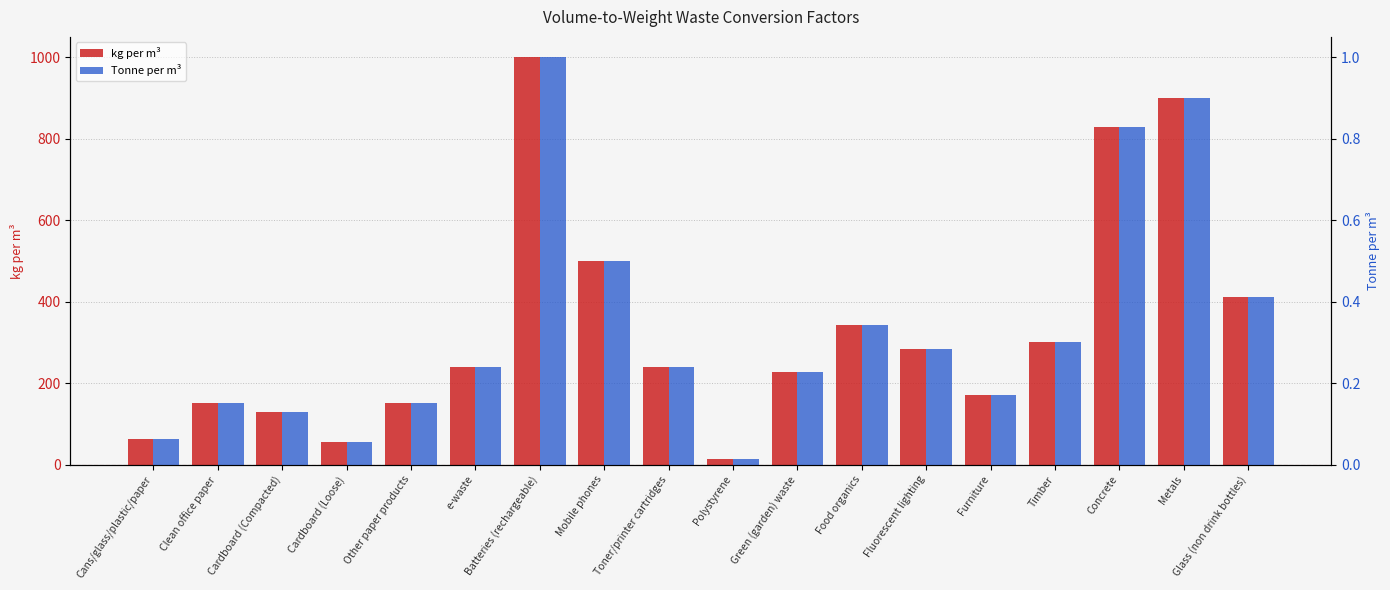

Reading left to right, list all the values displayed in this chart.

kg per m³: Cans/glass/plastic/paper=63.0	Clean office paper=152.0	Cardboard (Compacted)=130.0	Cardboard (Loose)=55.0	Other paper products=152.0	e-waste=240.0	Batteries (rechargeable)=1000.0	Mobile phones=500.0	Toner/printer cartridges=240.0	Polystyrene=14.0	Green (garden) waste=227.0	Food organics=343.0	Fluorescent lighting=285.0	Furniture=170.0	Timber=300.0	Concrete=830.0	Metals=900.0	Glass (non drink bottles)=411.0
Tonne per m³: Cans/glass/plastic/paper=0.1	Clean office paper=0.2	Cardboard (Compacted)=0.1	Cardboard (Loose)=0.1	Other paper products=0.2	e-waste=0.2	Batteries (rechargeable)=1.0	Mobile phones=0.5	Toner/printer cartridges=0.2	Polystyrene=0.0	Green (garden) waste=0.2	Food organics=0.3	Fluorescent lighting=0.3	Furniture=0.2	Timber=0.3	Concrete=0.8	Metals=0.9	Glass (non drink bottles)=0.4